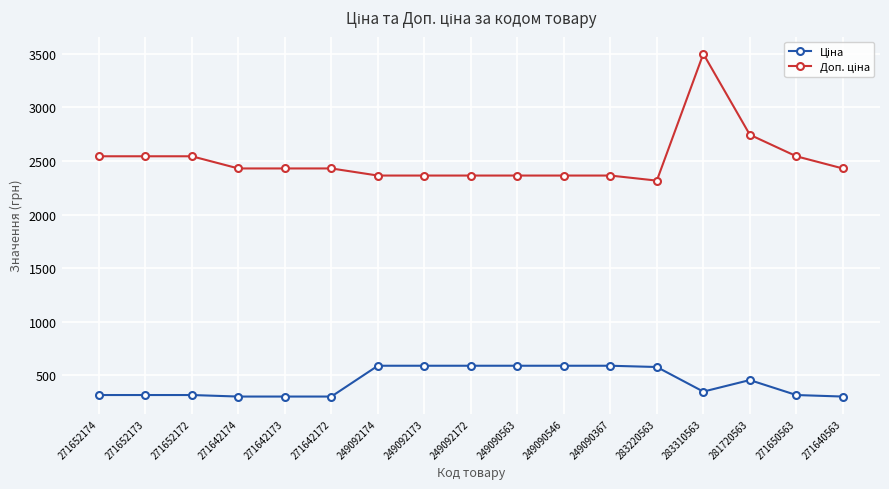

What is the label of the 1st point from the right?

271640563